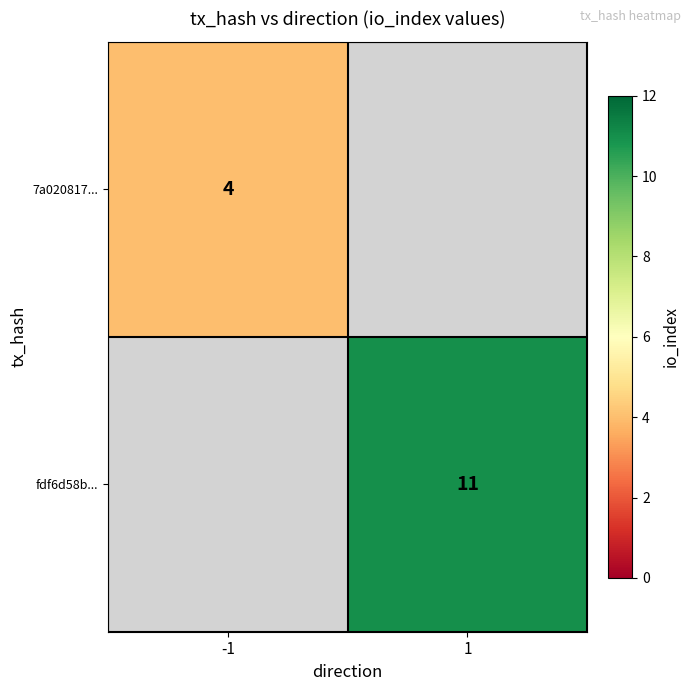

Is it true that 7a020817... equals 6 at -1?

False